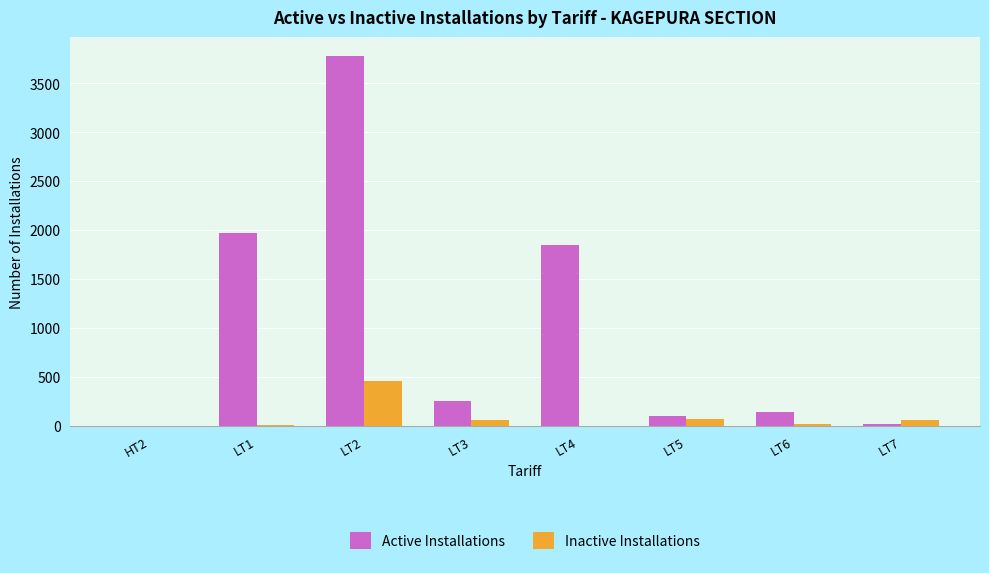

Is it true that Active Installations equals 2 at HT2?

True